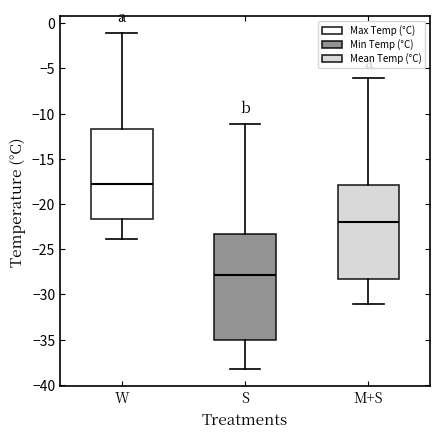

Comparing the boxes themselves (not the whiskers), which one is the tallest?

S